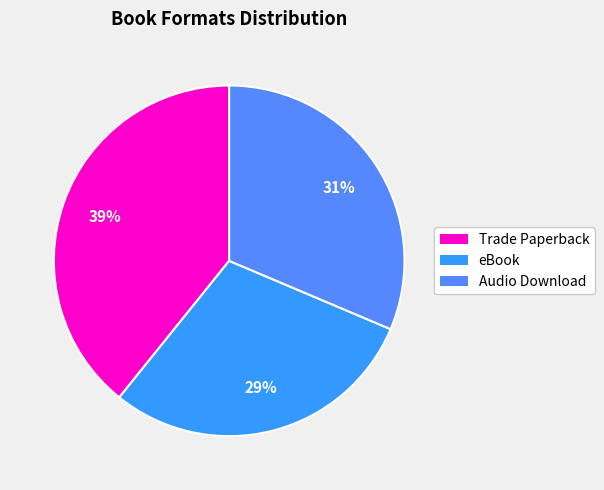

To the nearest percent, what portion does eBook represent?

29%